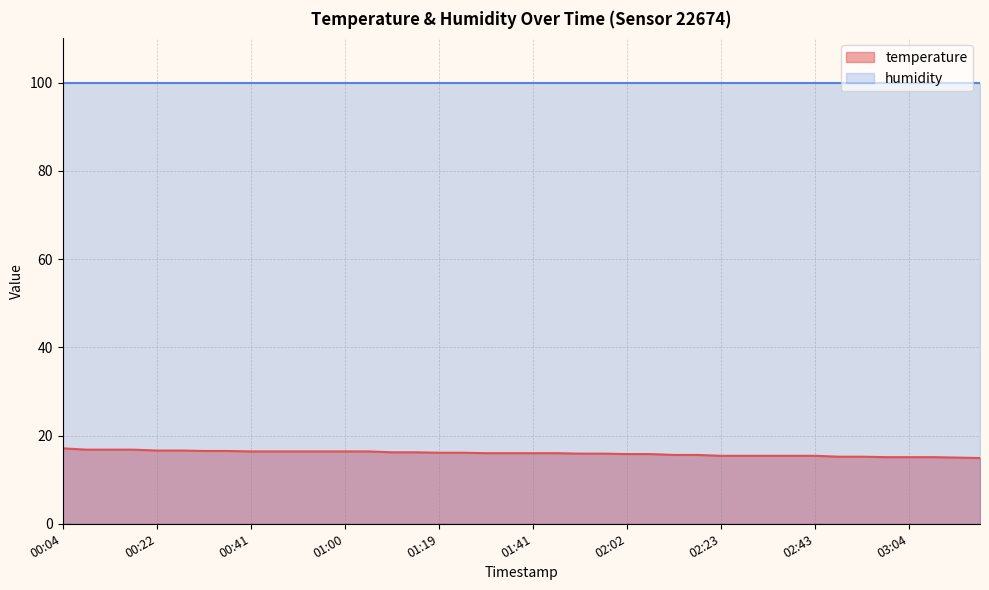

True or false: the data shows 4.0 at 01:05.

False